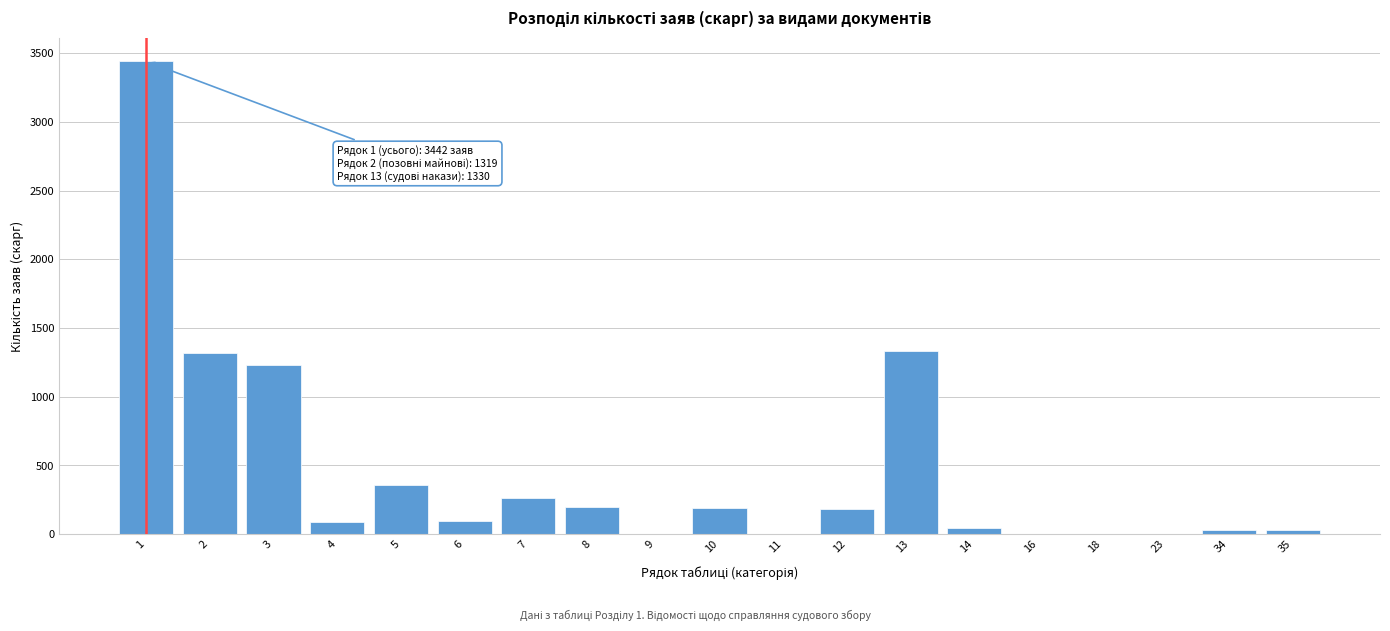

What is the maximum value shown in the chart?

3442